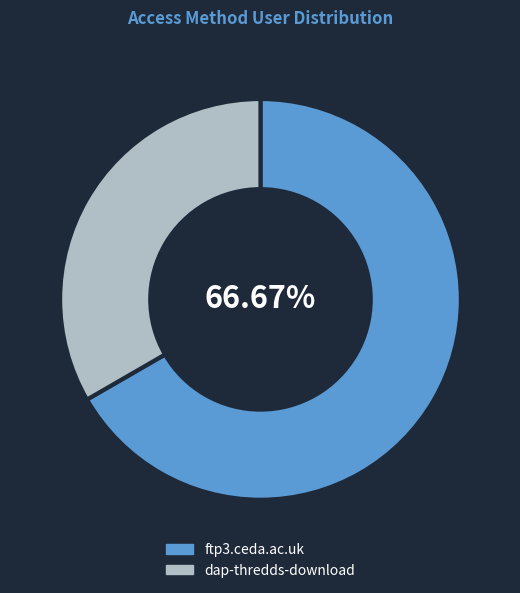

Which category has the biggest portion of the pie?

ftp3.ceda.ac.uk